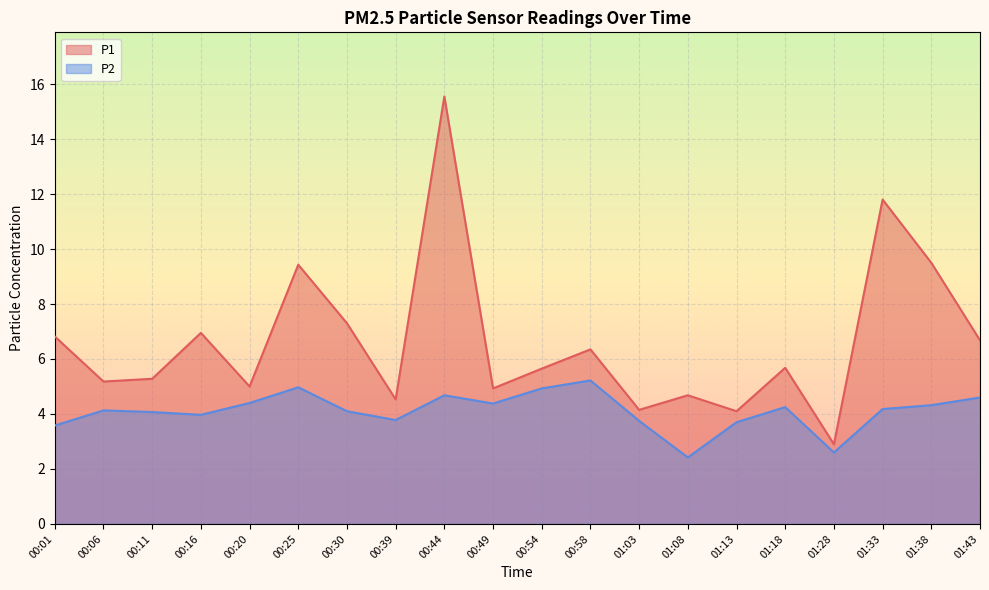

True or false: P1 and P2 intersect in this chart.

False